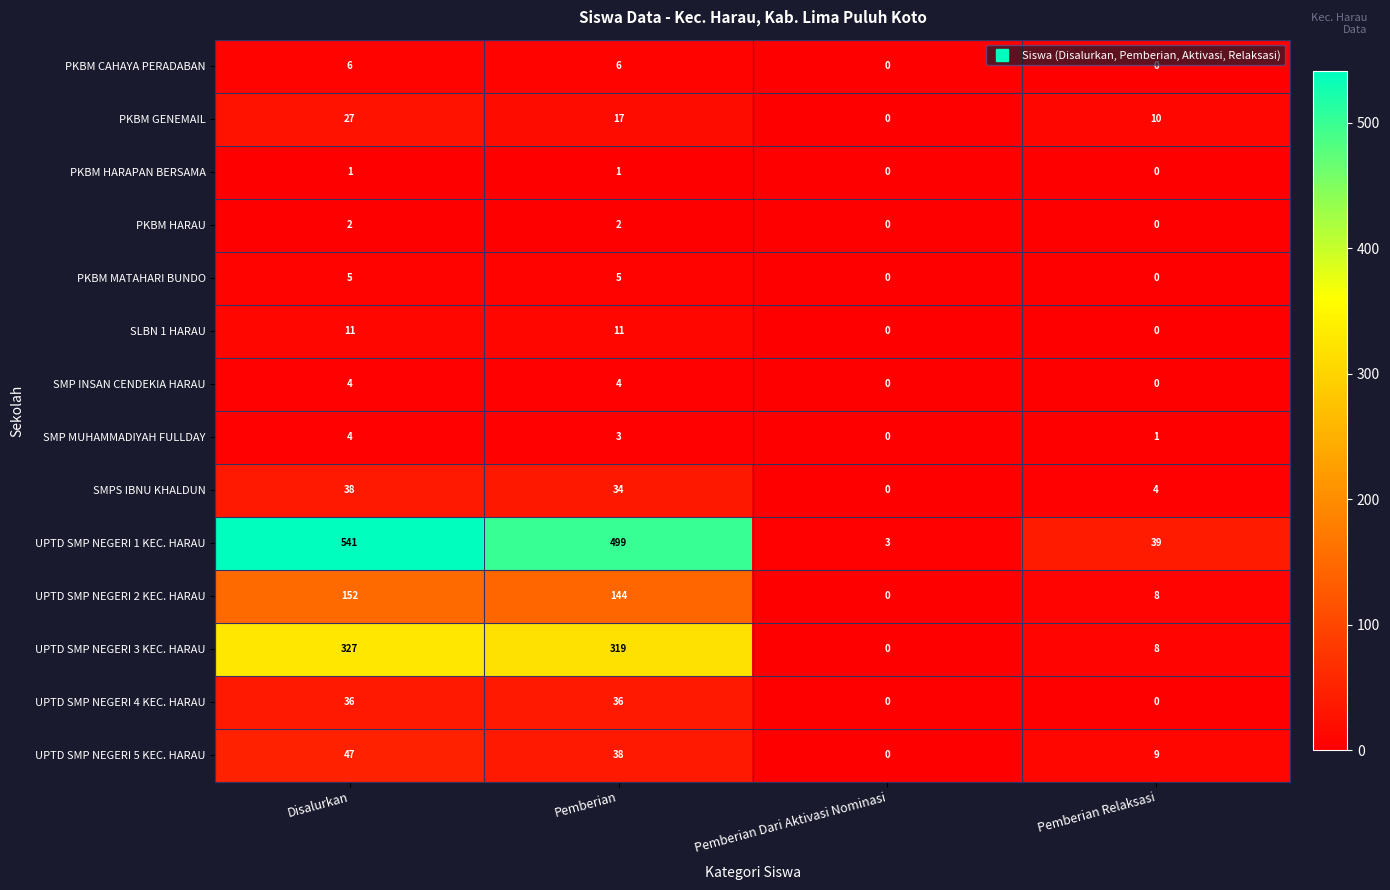

List the labels in order of UPTD SMP NEGERI 2 KEC. HARAU value, smallest first.

Pemberian Dari Aktivasi Nominasi, Pemberian Relaksasi, Pemberian, Disalurkan